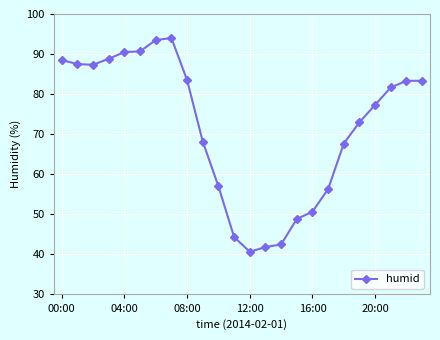

What is the value of the 11th point from the left?

57.0